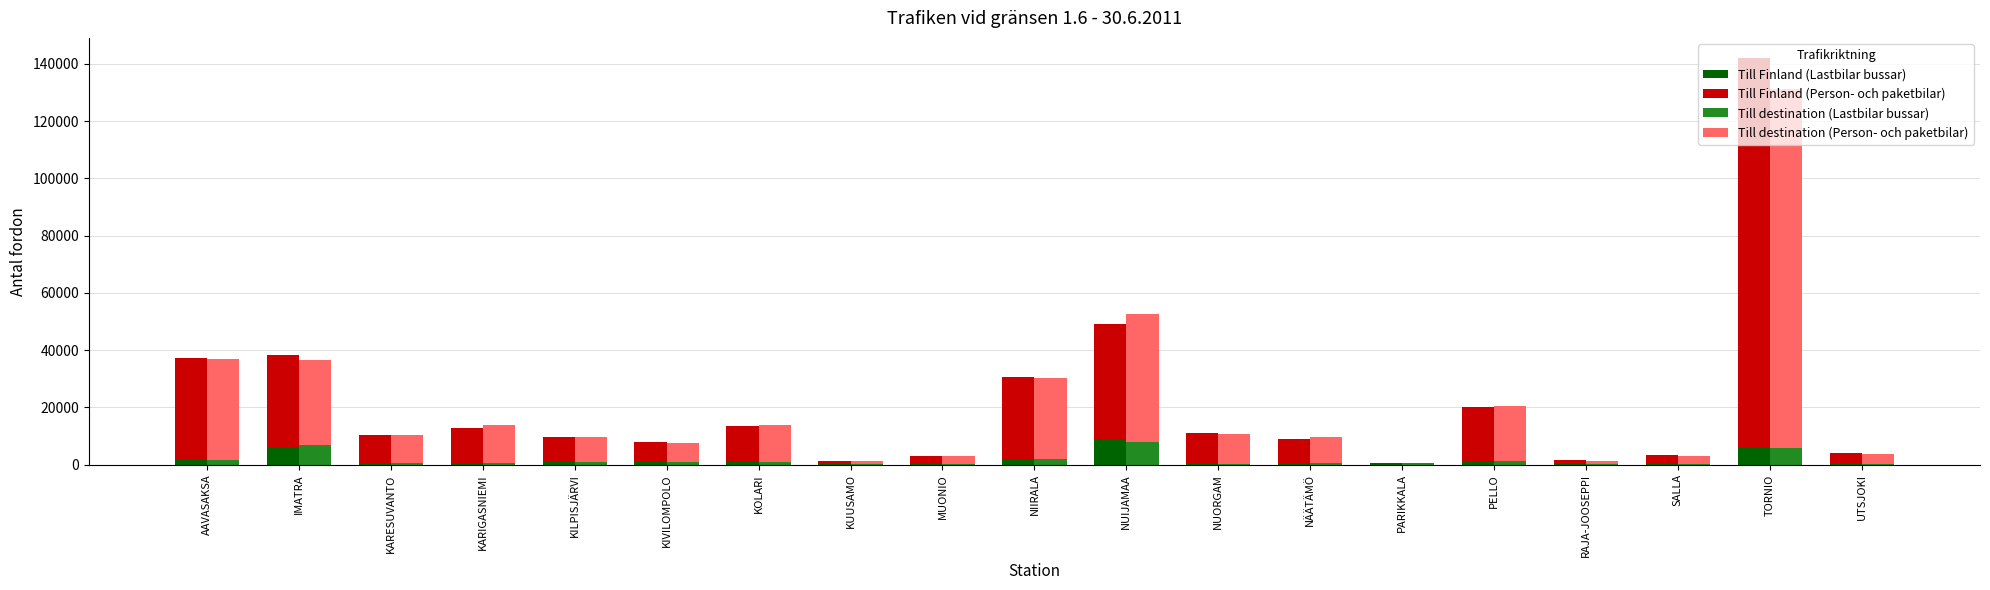

Which series has the widest spread of values?

Till Finland (Person- och paketbilar)